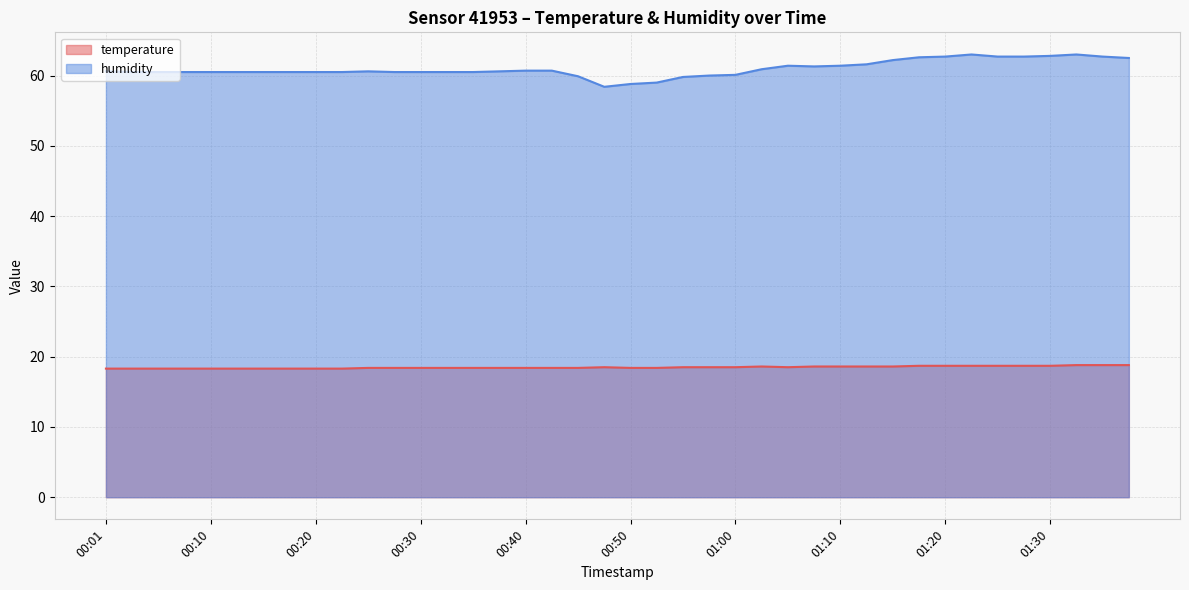

How many interior local valleys does the humidity series have?

2